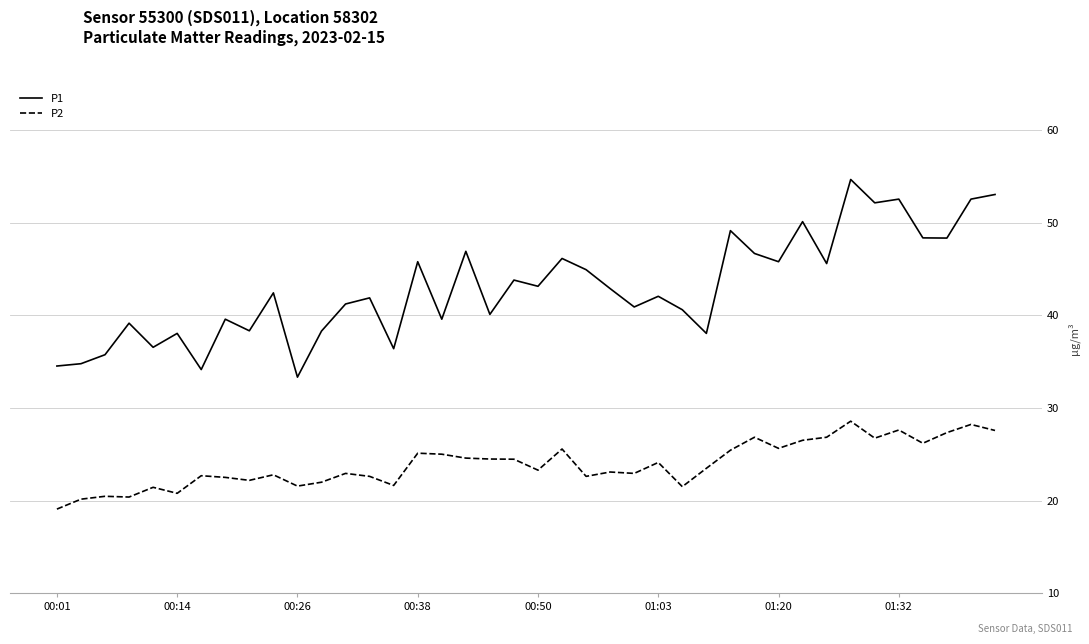

List the series in order of their overall mean, highest first.

P1, P2